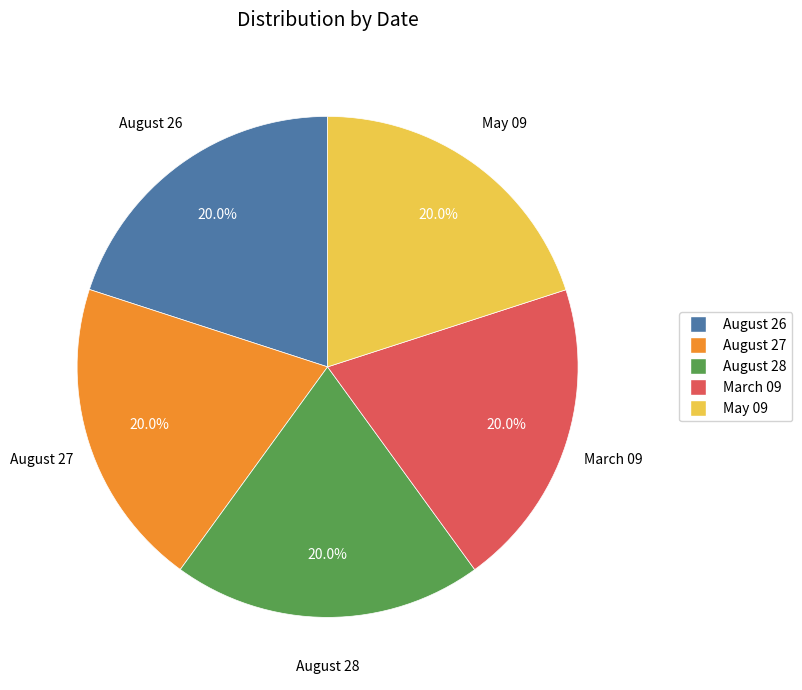

To the nearest percent, what portion does August 27 represent?

20%